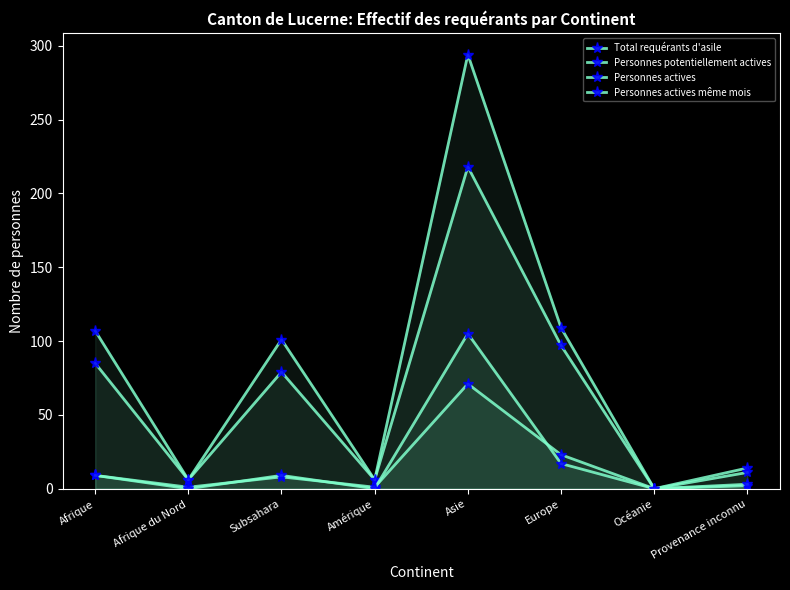

Which has a higher value, Subsahara or Amérique?

Subsahara